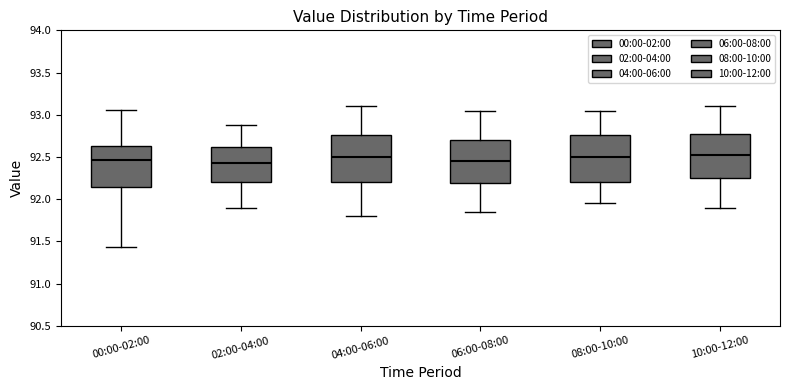

Reading left to right, read every box against the y-axis: the position of its median line, the range the box covers, and the ends of its whiskers. The values are not printed on the chart, so give them approximately, as read against the axis.

00:00-02:00: median 92.45, box 92.15 to 92.65, whiskers 91.45 to 93.05
02:00-04:00: median 92.45, box 92.20 to 92.60, whiskers 91.90 to 92.90
04:00-06:00: median 92.50, box 92.20 to 92.75, whiskers 91.80 to 93.10
06:00-08:00: median 92.45, box 92.20 to 92.70, whiskers 91.85 to 93.05
08:00-10:00: median 92.50, box 92.20 to 92.75, whiskers 91.95 to 93.05
10:00-12:00: median 92.55, box 92.25 to 92.80, whiskers 91.90 to 93.10